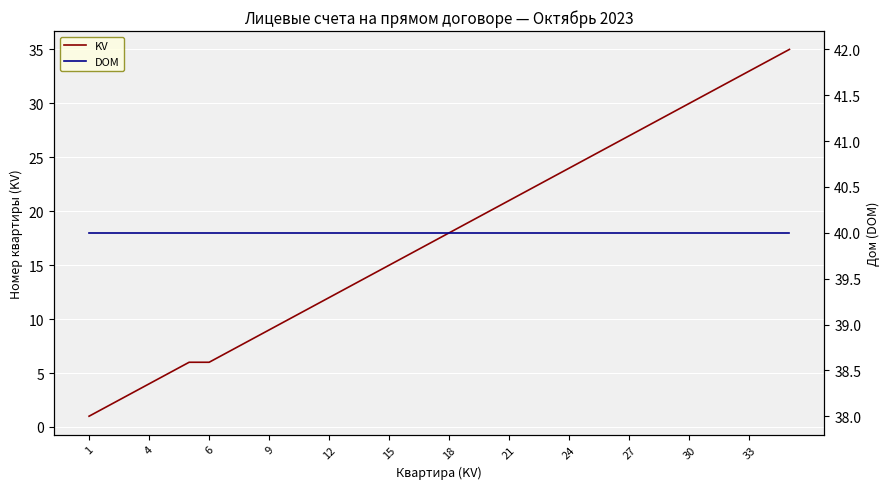

True or false: DOM has a value of 27 at 28.

False